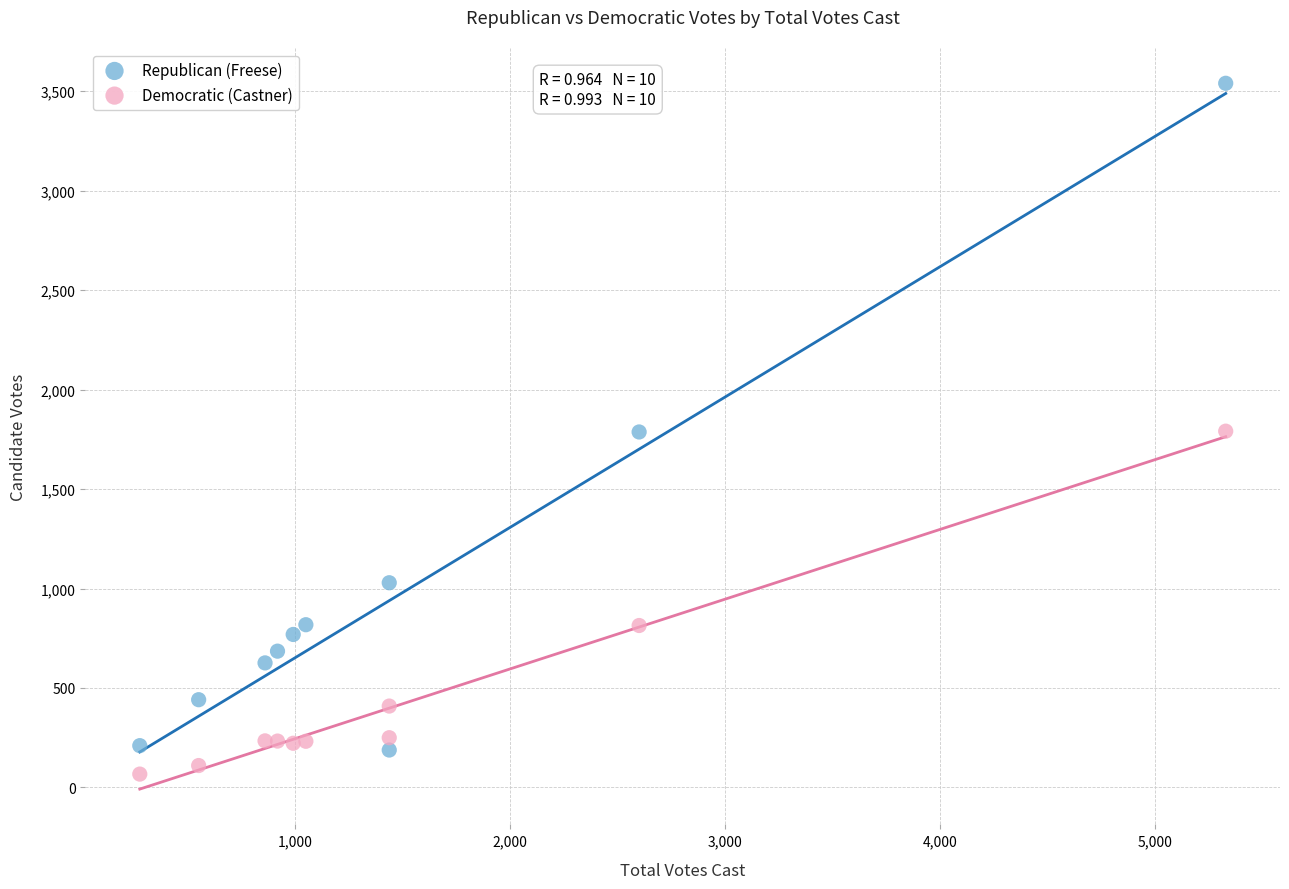

Across all data points, what is the range of Y values (max minus min)?

3473